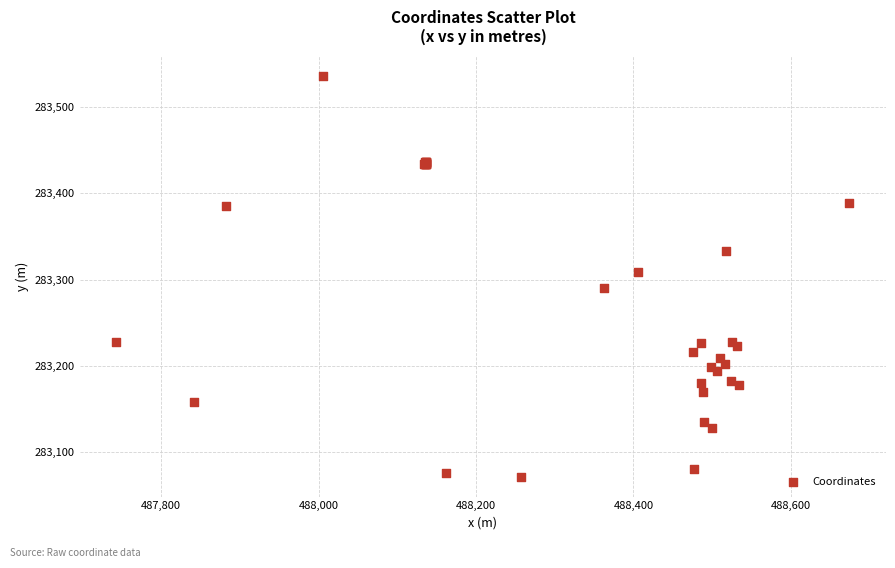

What Y value in the scatter plot is closest to 283304?

283309.2